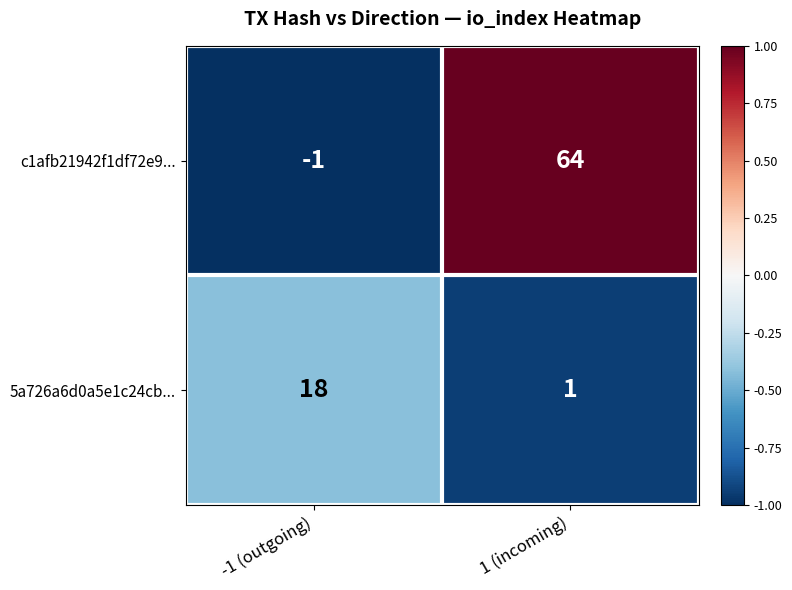

The c1afb21942f1df72e9... series shows 92 at 1 (incoming). True or false?

False